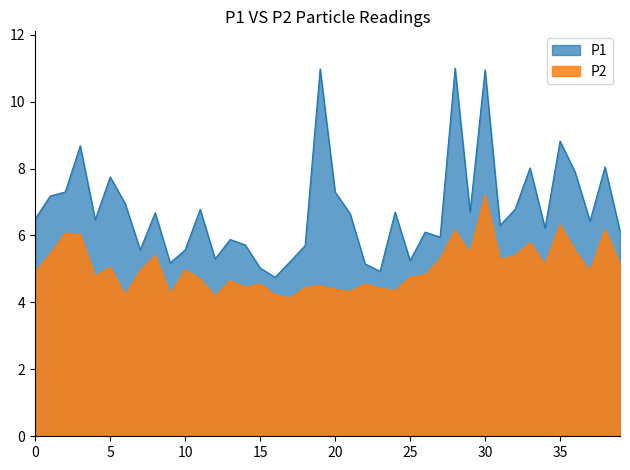

At how many categories does at least one series exceed 7?

12